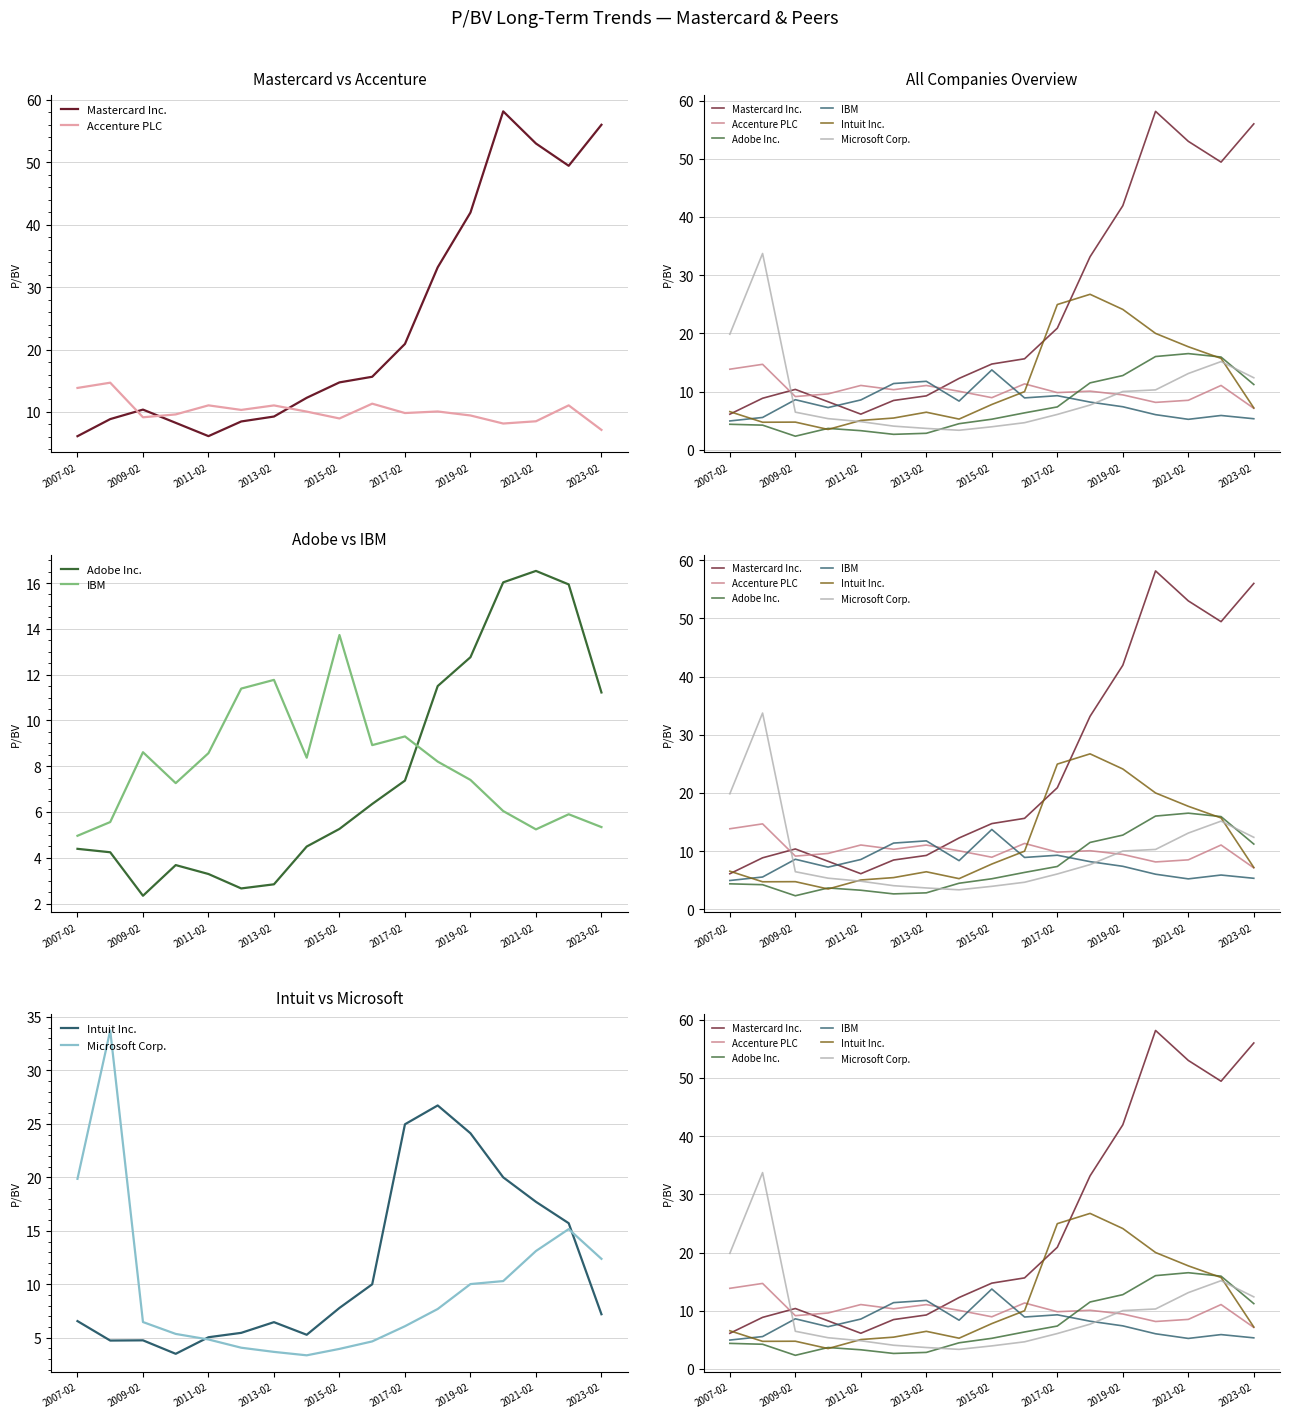

Reading left to right, what are all the values shown in this chart?

Mastercard Inc.: 6.1	8.9	10.4	8.3	6.1	8.5	9.3	12.3	14.7	15.6	20.9	33.2	41.9	58.1	53.0	49.4	56.0
Accenture PLC: 13.8	14.7	9.2	9.6	11.1	10.3	11.1	10.1	9.0	11.3	9.8	10.1	9.4	8.2	8.5	11.1	7.1
Adobe Inc.: 4.4	4.2	2.3	3.7	3.3	2.7	2.8	4.5	5.3	6.3	7.4	11.5	12.8	16.0	16.5	15.9	11.2
IBM: 5.0	5.6	8.6	7.3	8.6	11.4	11.8	8.4	13.7	8.9	9.3	8.2	7.4	6.0	5.2	5.9	5.3
Intuit Inc.: 6.6	4.7	4.8	3.5	5.0	5.5	6.5	5.3	7.8	10.0	25.0	26.7	24.1	20.0	17.7	15.7	7.2
Microsoft Corp.: 19.9	33.7	6.5	5.4	4.8	4.1	3.7	3.4	4.0	4.7	6.1	7.7	10.0	10.3	13.1	15.2	12.4